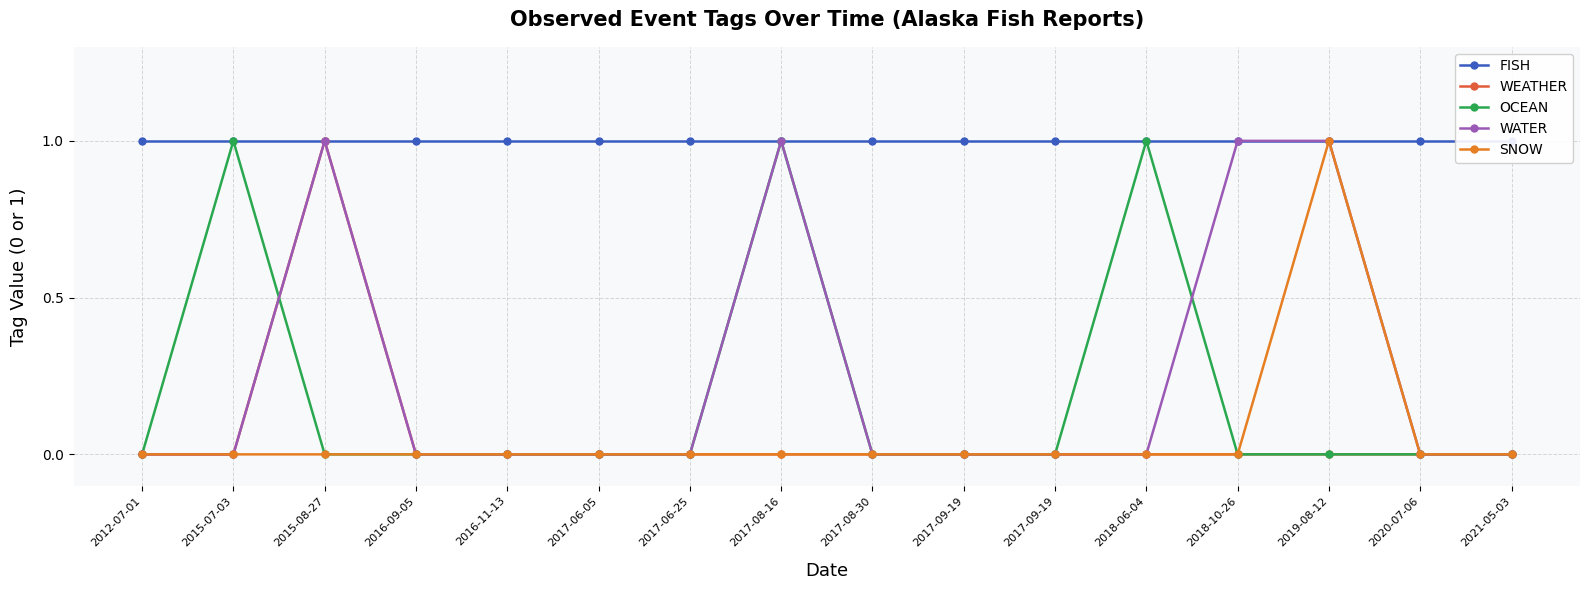

True or false: OCEAN has a value of 0 at 2017-08-30.

True